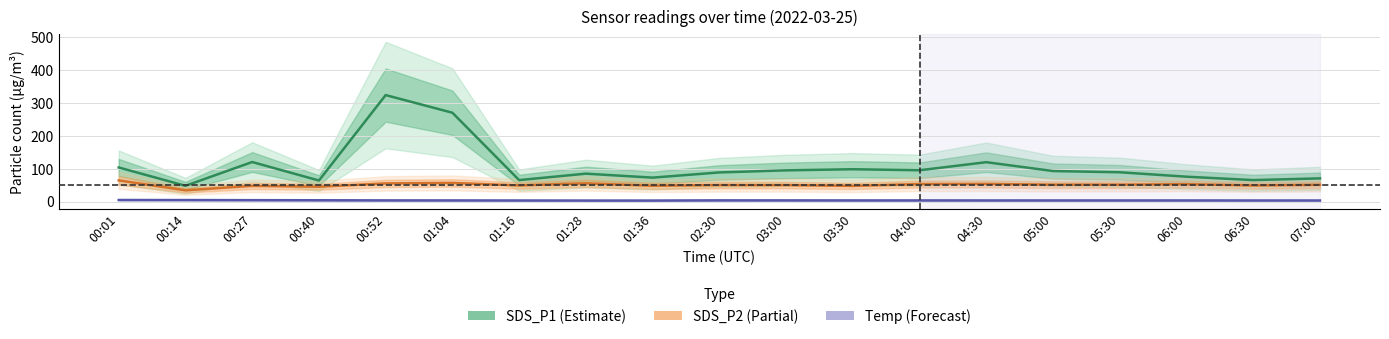

Where is Temp nearest to the value 3?

01:16